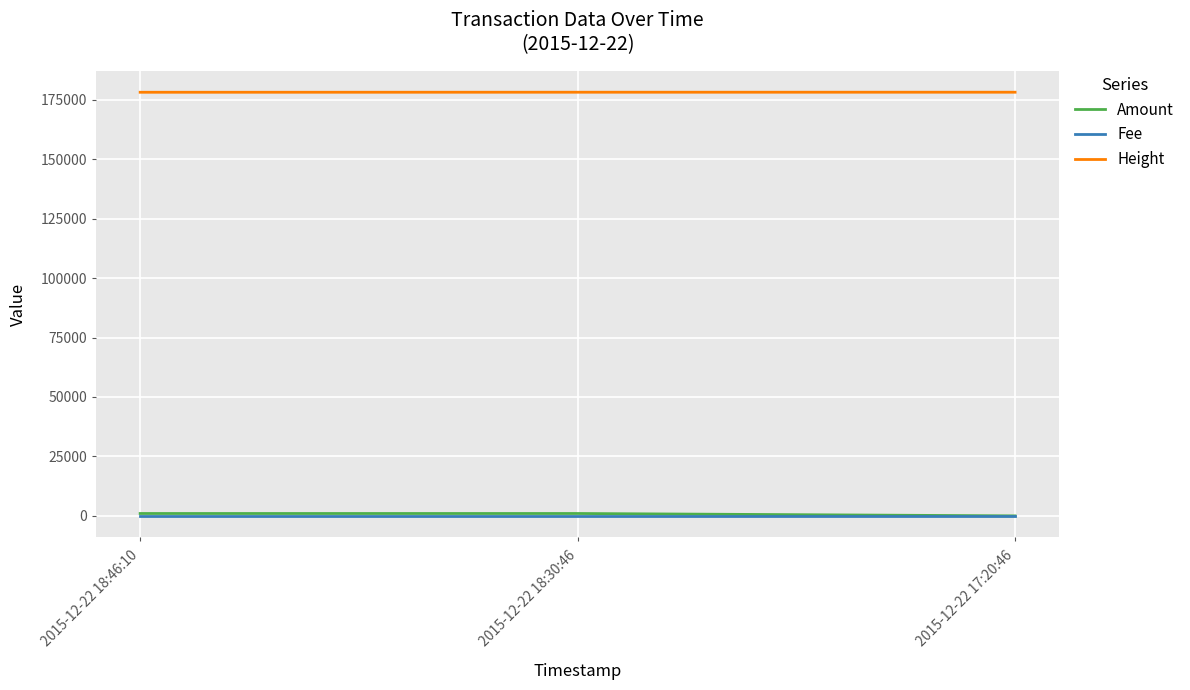

Does the chart display data point markers on the line(s)?

No